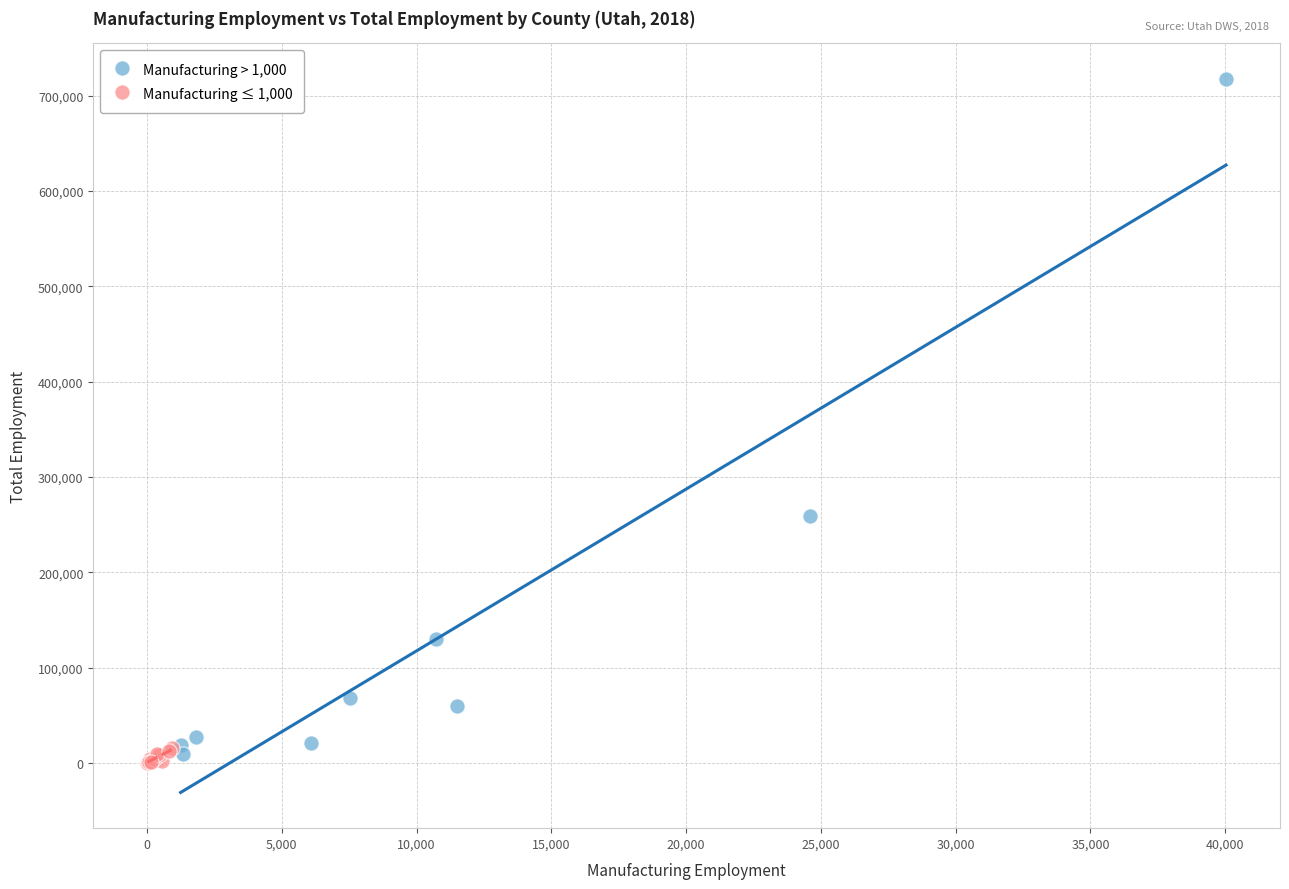

What are all the series names shown in the legend?

Manufacturing > 1,000, Manufacturing ≤ 1,000